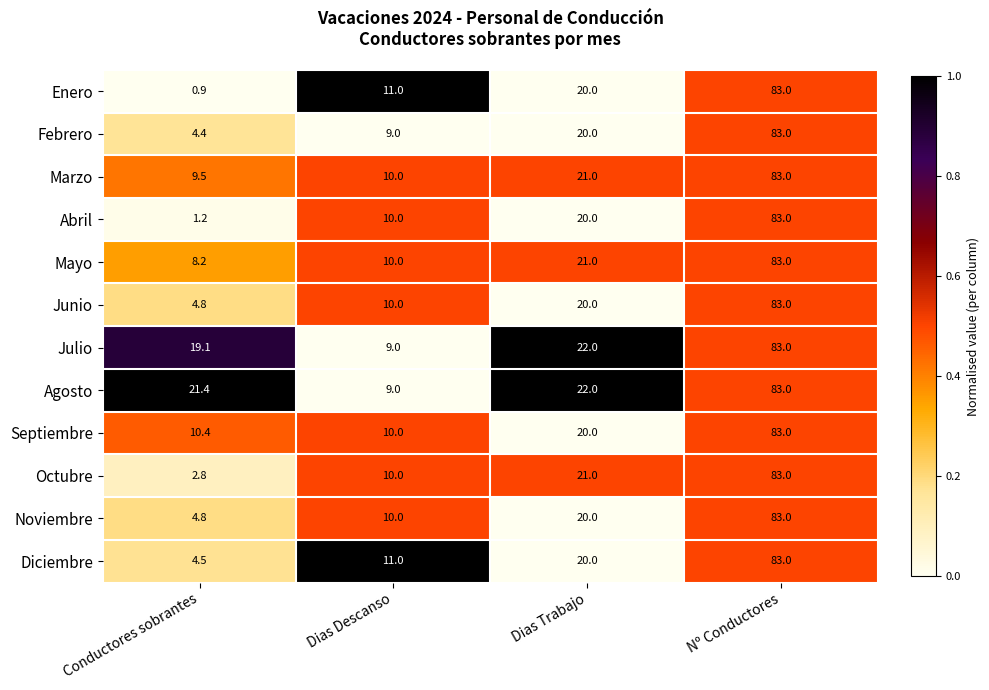

At which label does Enero reach its minimum?

Conductores sobrantes